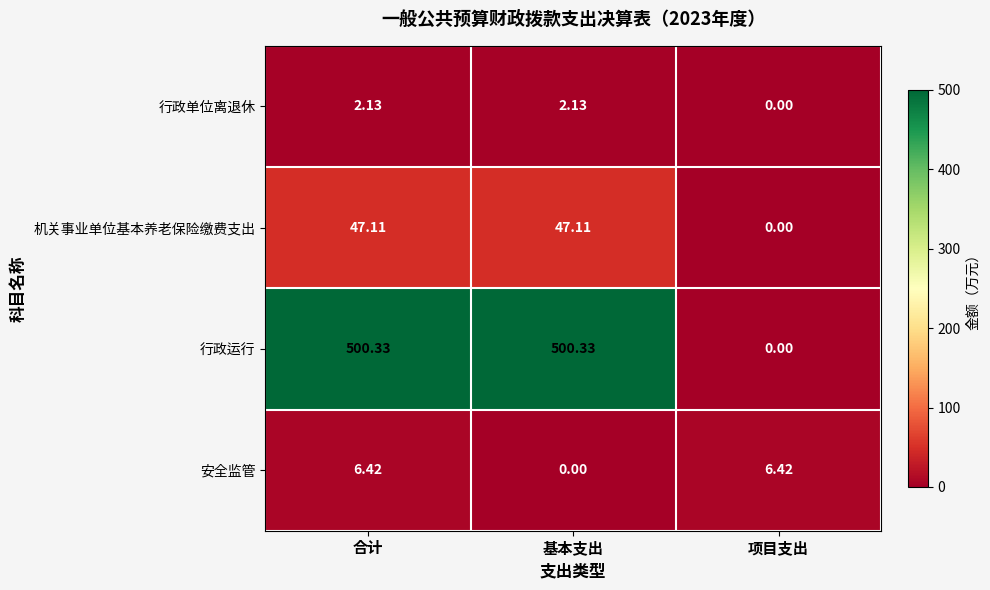

Which series has the largest range (max minus min)?

行政运行